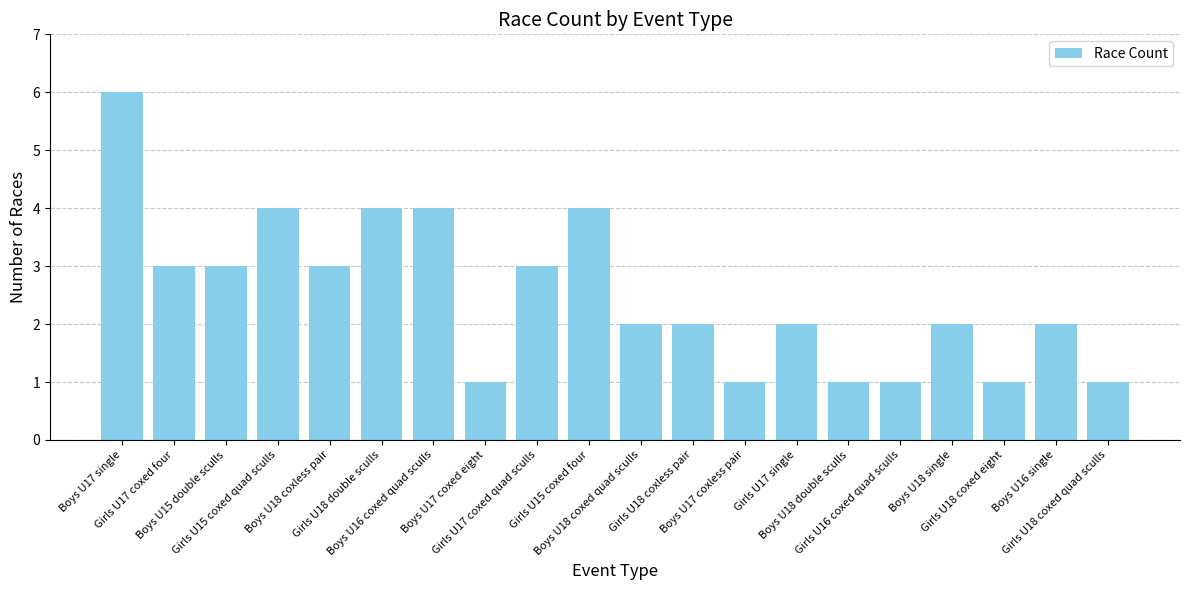

The chart shows a value of 1 at Boys U17 coxed eight. True or false?

True